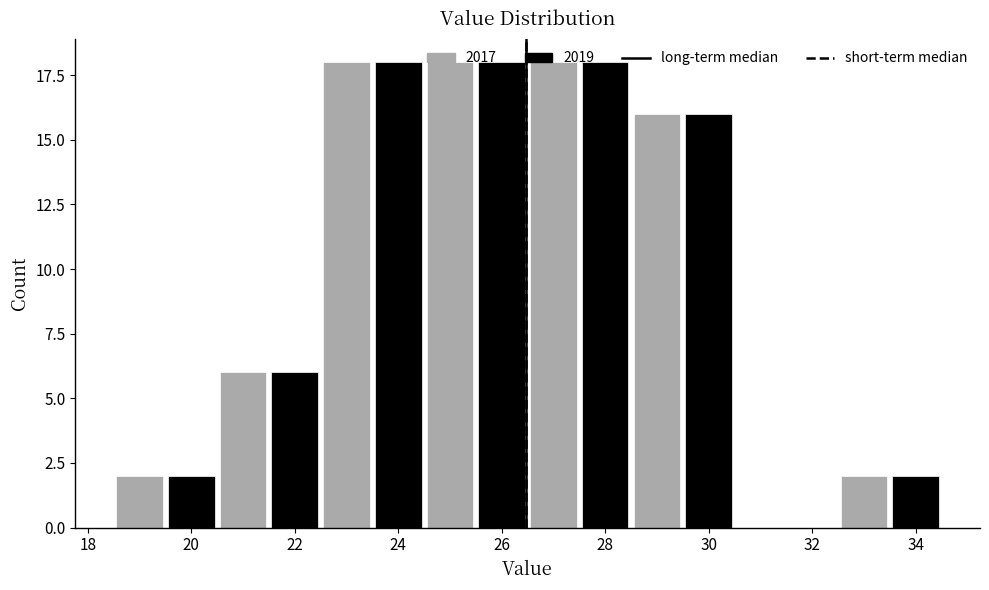

Is the value of 2019 at 32 greater than the value of 2017 at 26?

No